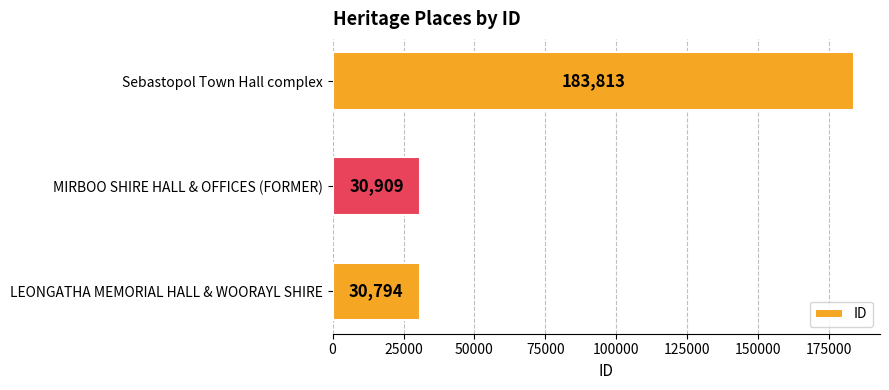

What is the difference between the maximum and minimum values?

153019